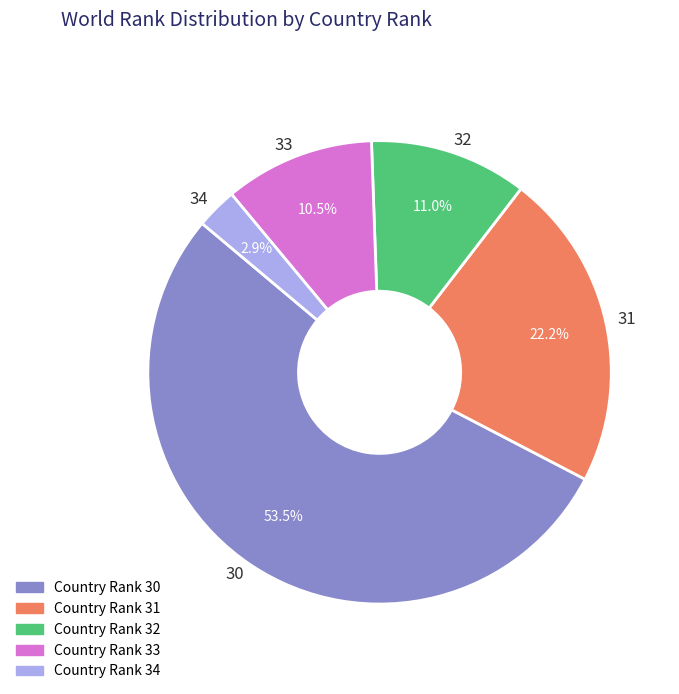

How many segments does this pie chart have?

5